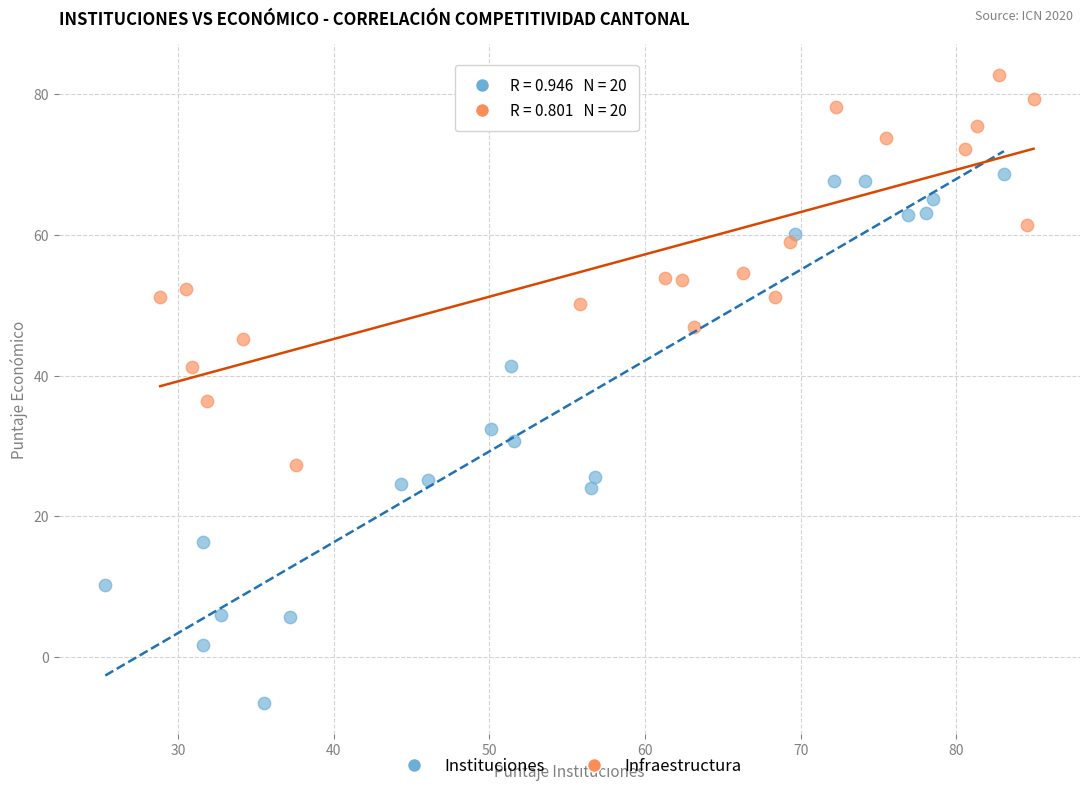

Which series contains the highest Y value?

Infraestructura